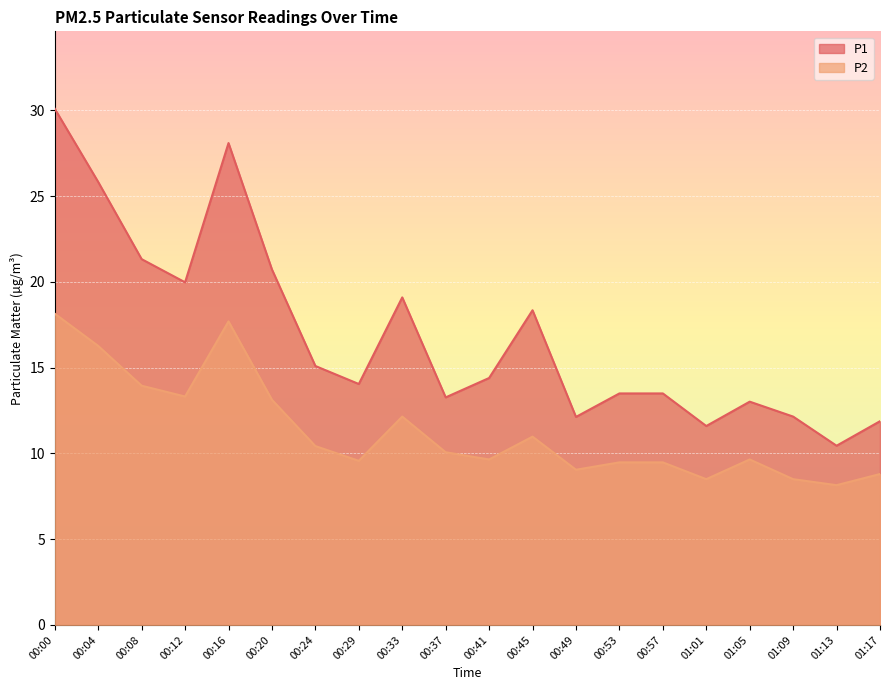

At how many categories does at least one series exceed 21?

4